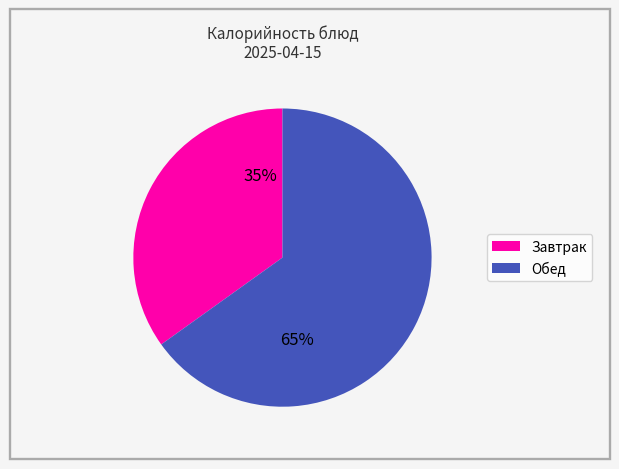

Does any single category account for the majority?

Yes